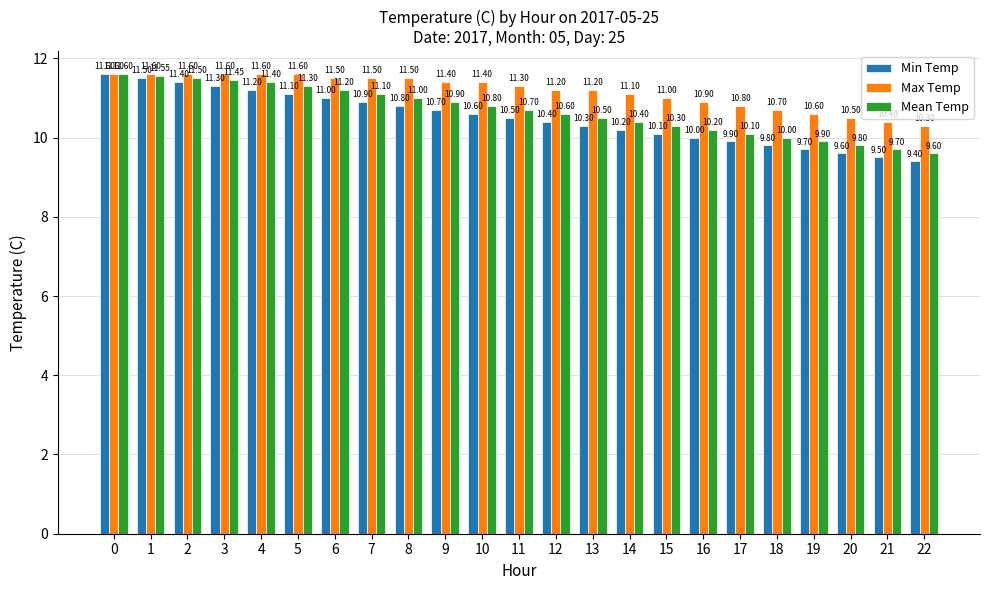

What are all the series names shown in the legend?

Min Temp, Max Temp, Mean Temp